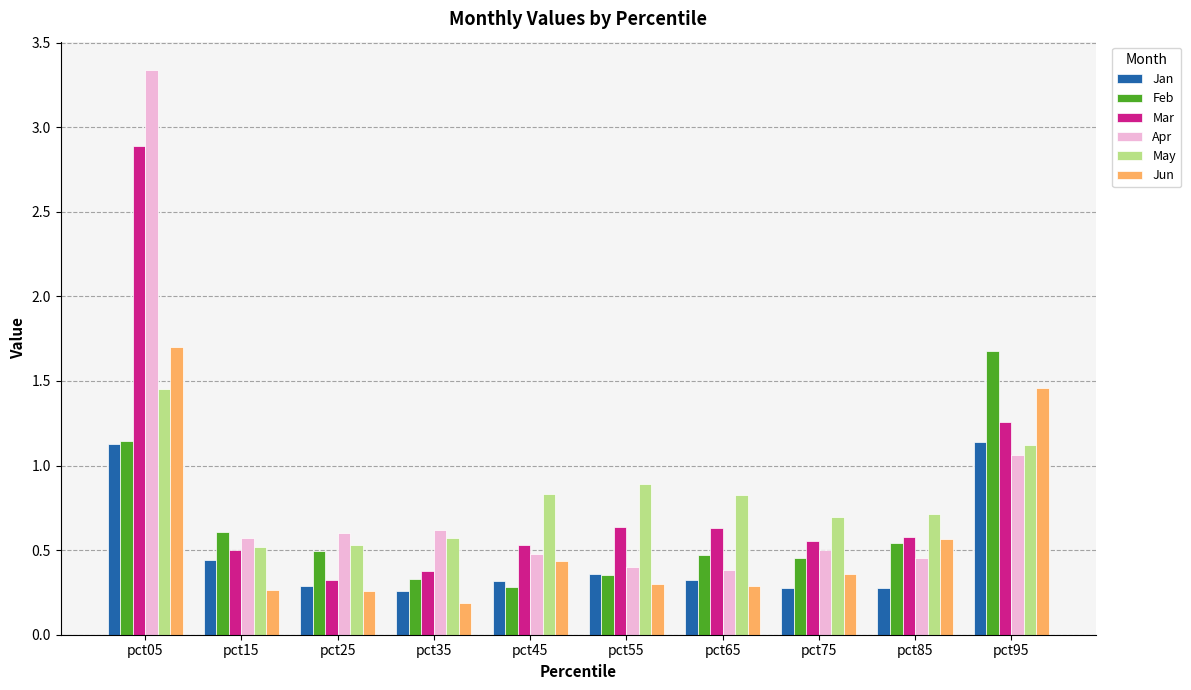

Which series has the largest range (max minus min)?

Apr